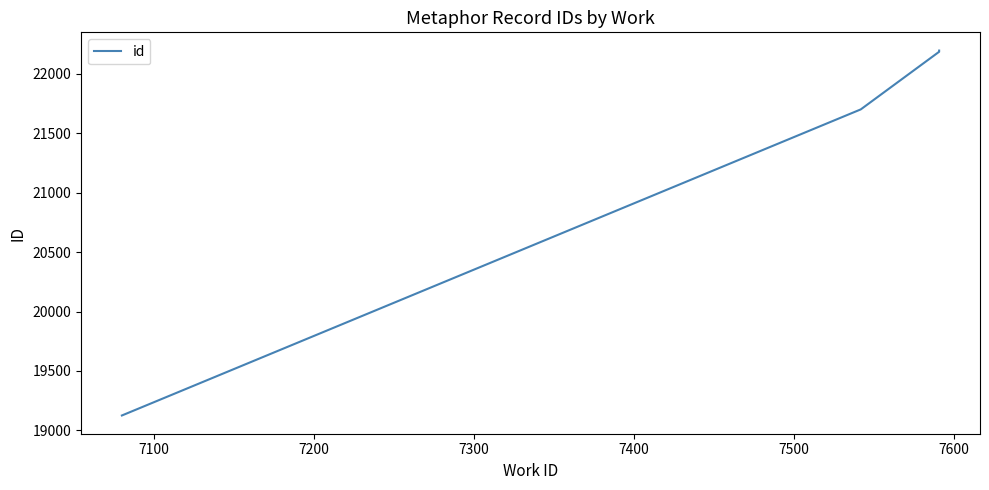

How many series are shown in this chart?

1